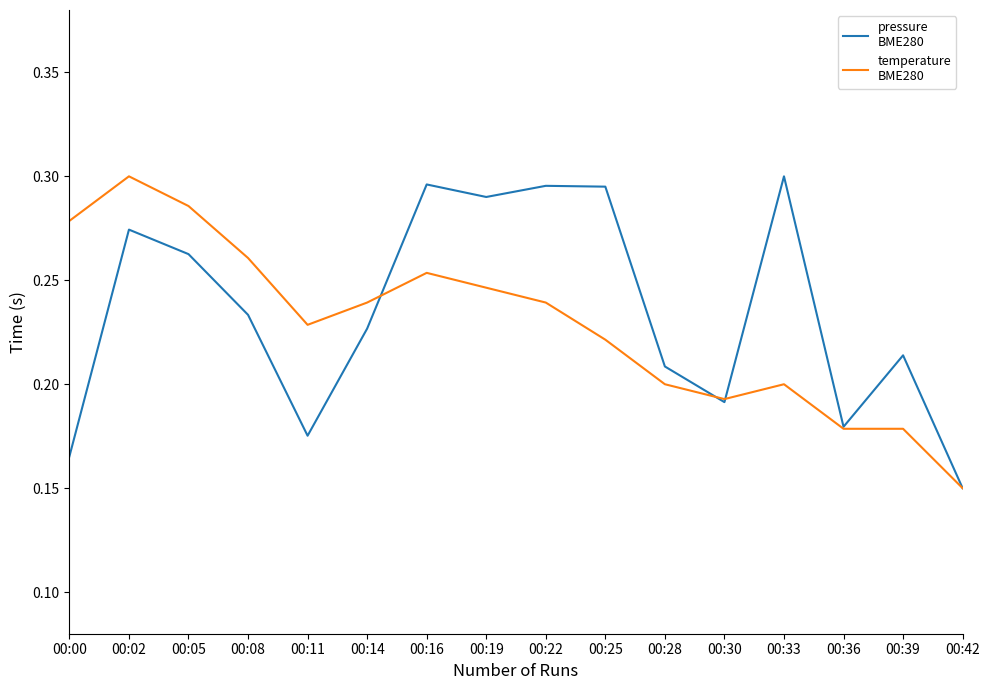

Which label corresponds to the smallest value in the chart?

00:42